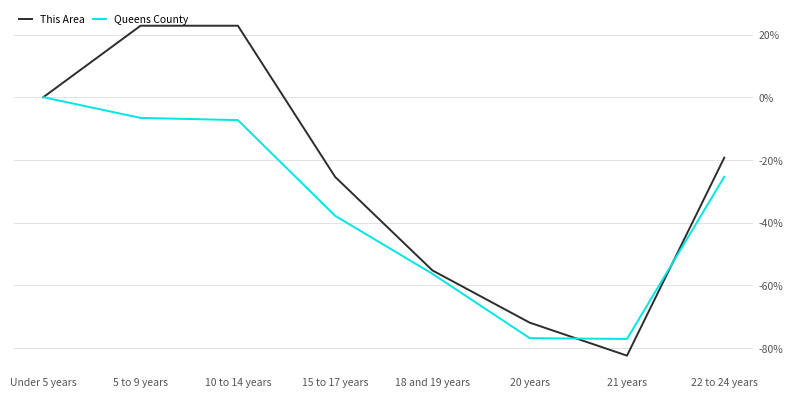

Is it true that This Area equals -11.2 at 22 to 24 years?

False